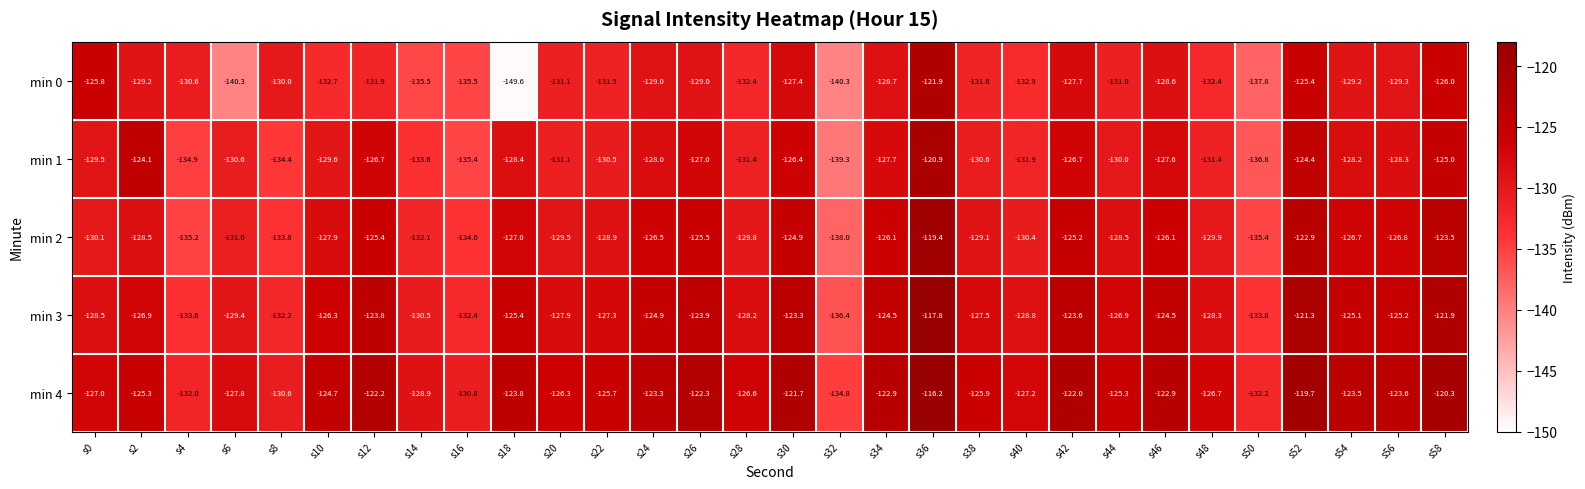

What is the greatest value displayed?

-116.2